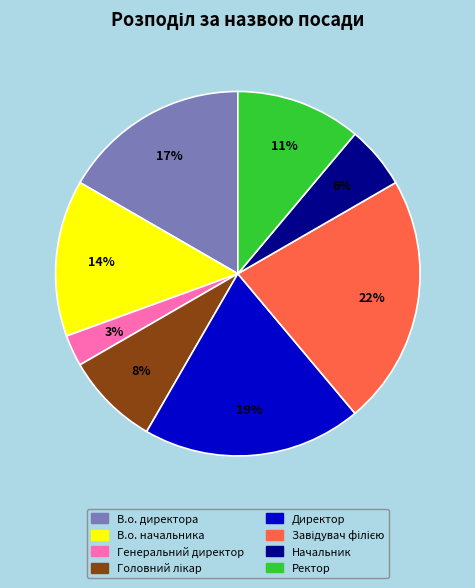

Is В.о. директора the majority of the pie?

No